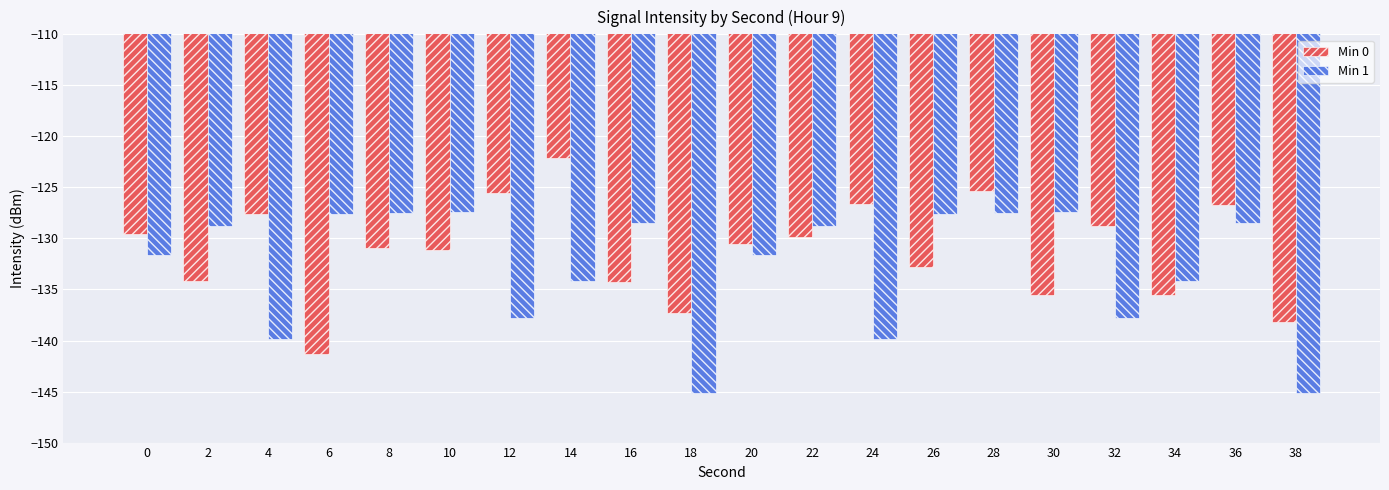

What is the difference between the highest and lowest values at 4?

12.3